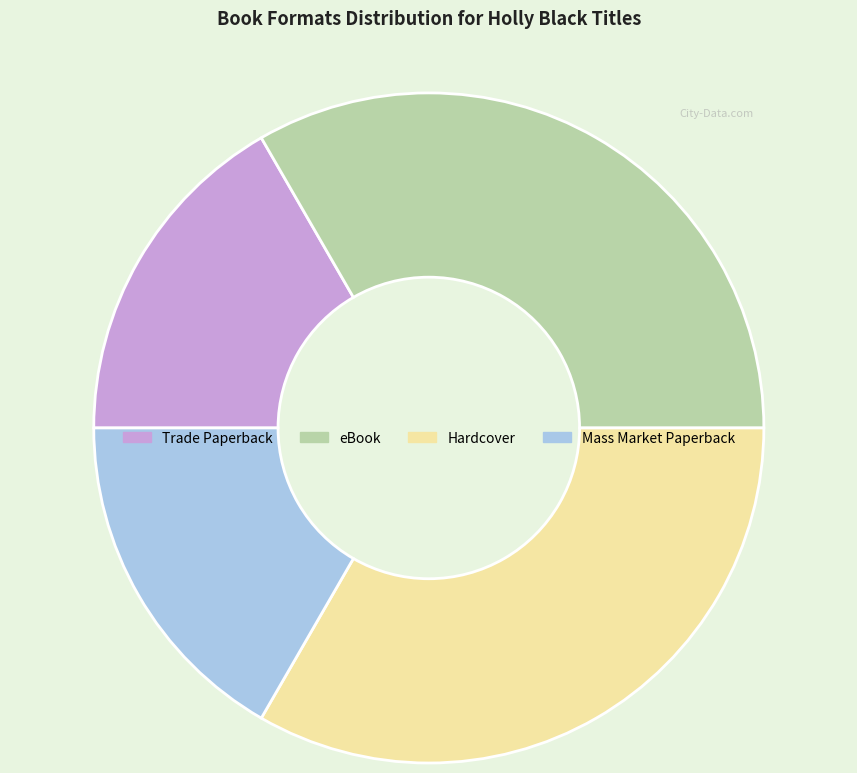

Does Hardcover represent more than half of the total?

No